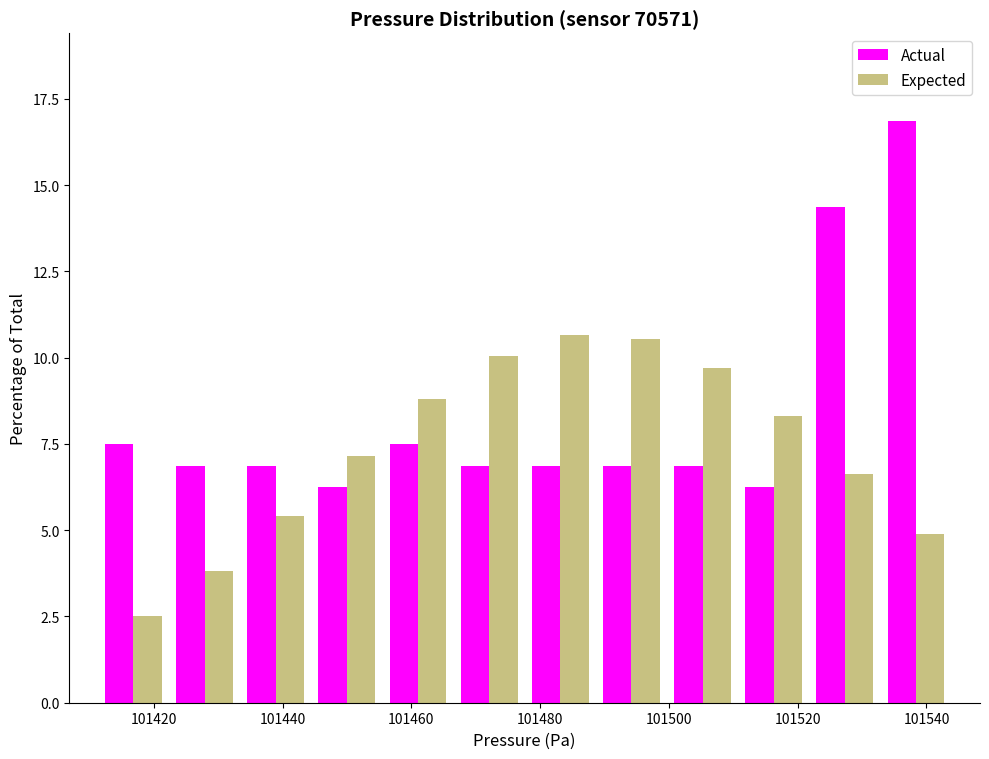

What is the height of the Expected bar covering 101500 to 101510 on the x-axis? Neither the bar edges nor the heights are printed on the chart, so give them approximately, as read against the axes.

9.5